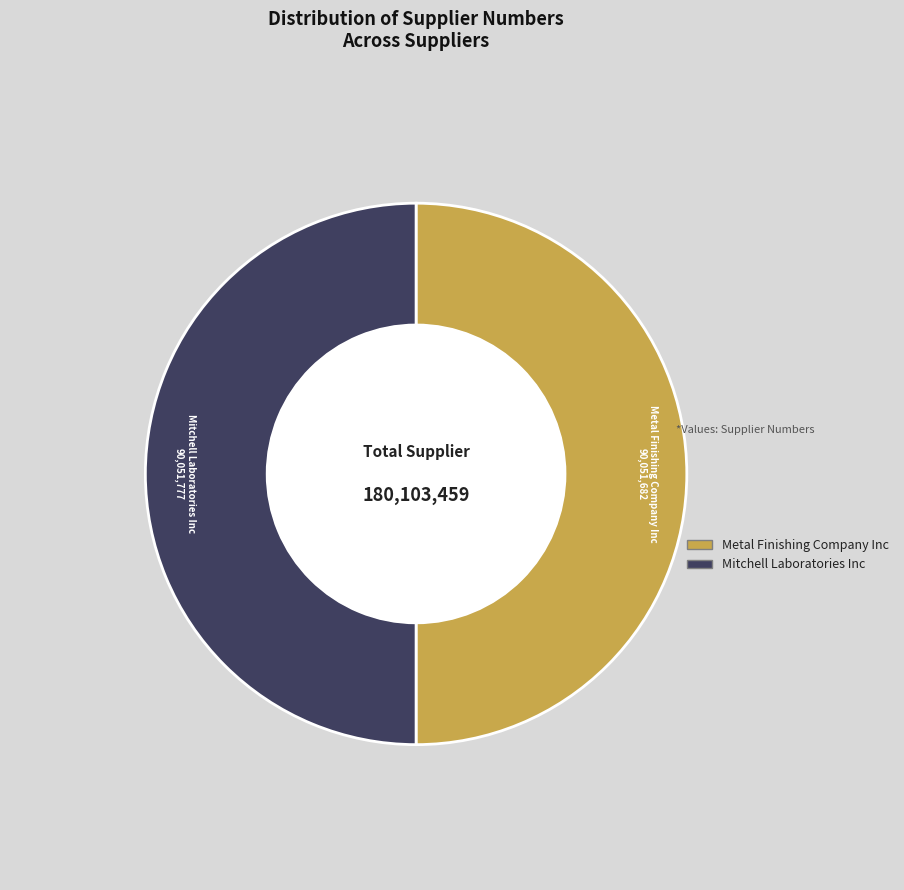

How many slices are in this pie chart?

2